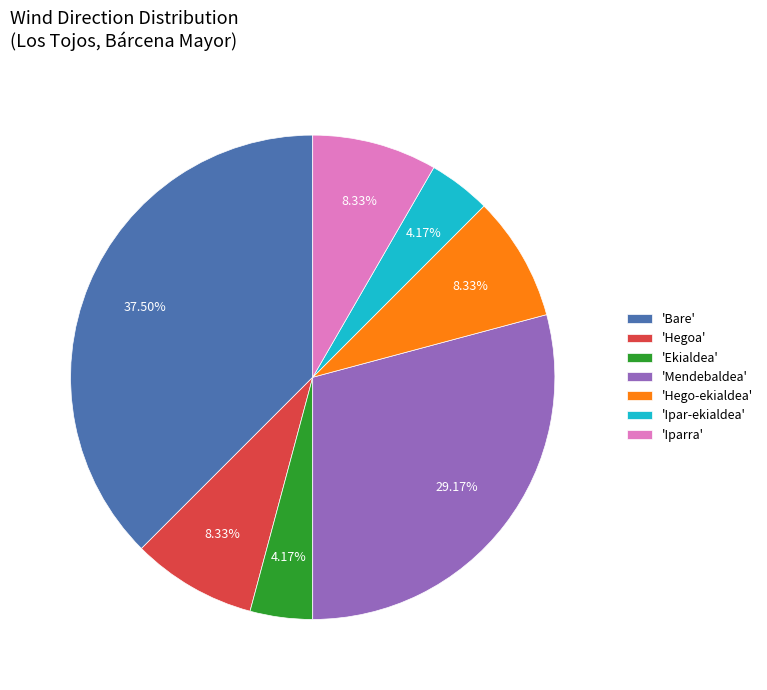

Does any single category account for the majority?

No